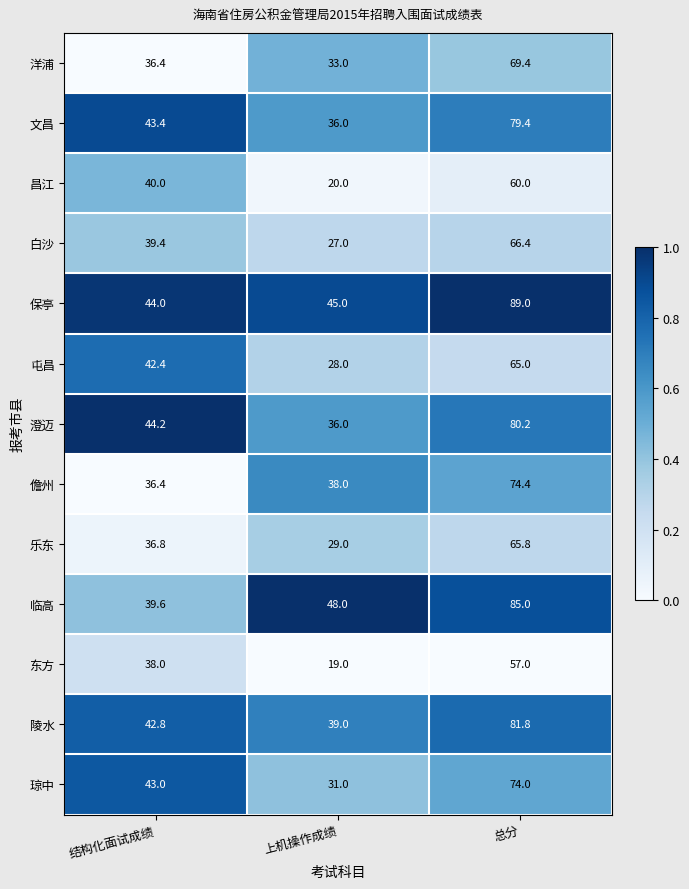

Which label corresponds to the largest value in the chart?

总分